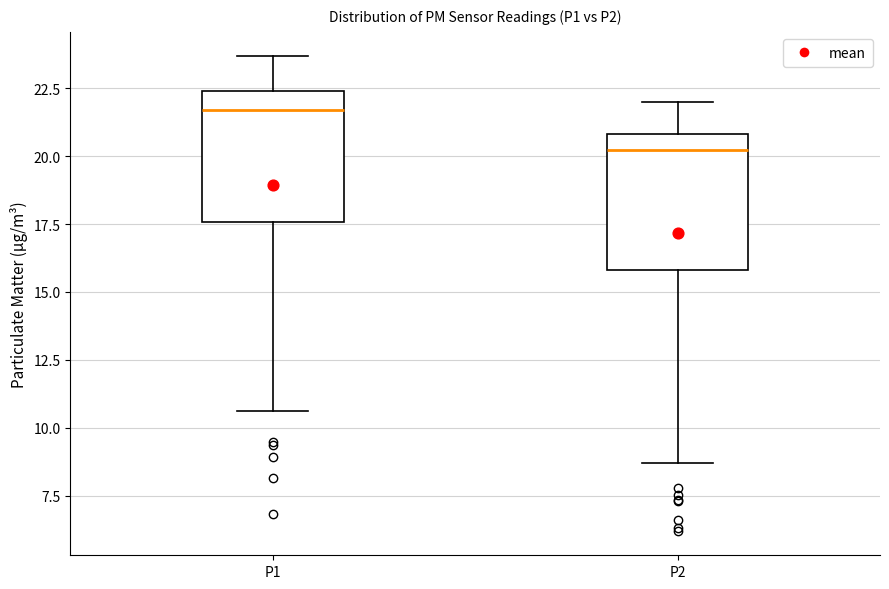

Reading left to right, transcribe this box plot: for each box, give where its median line is, the range the box spans, and where its two whiskers end, as read against the y-axis. The values are not printed on the chart, so give them approximately, as read against the axis.

P1: median 21.5, box 17.5 to 22.5, whiskers 10.5 to 23.5
P2: median 20.0, box 16.0 to 21.0, whiskers 8.5 to 22.0